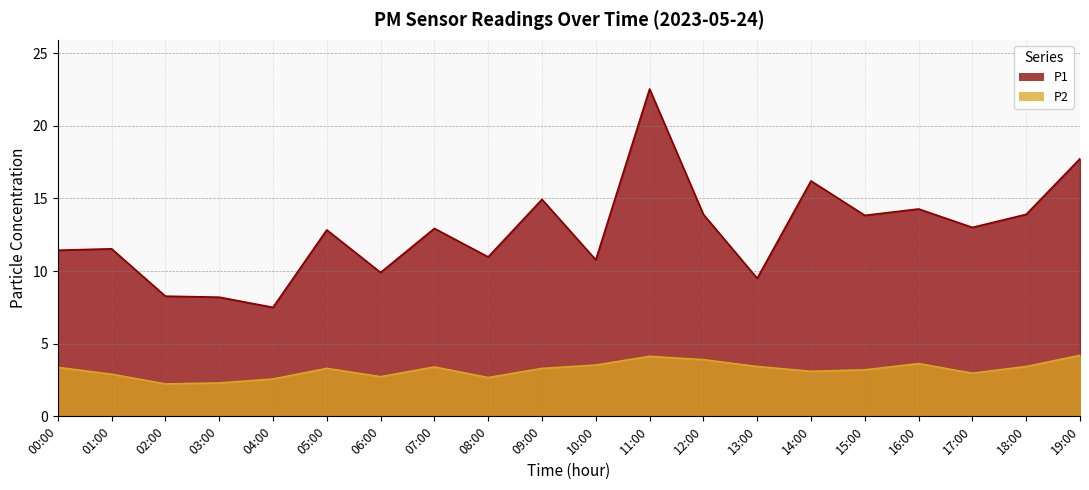

Which has a higher value, 07:00 or 02:00?

07:00